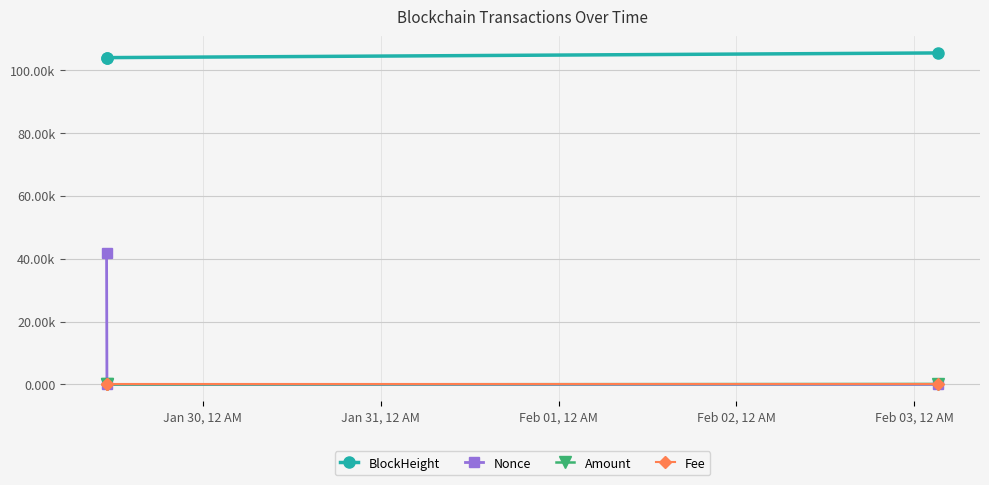

Is this an area chart (filled region under the line)?

No